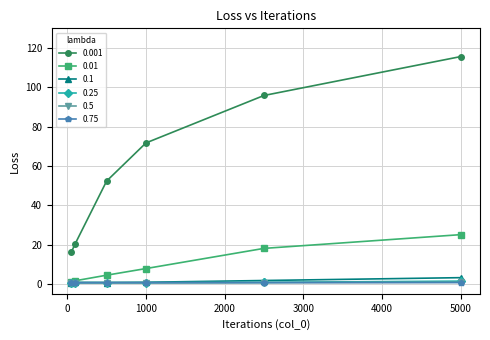

What is the average value of the 0.01 series?

9.6